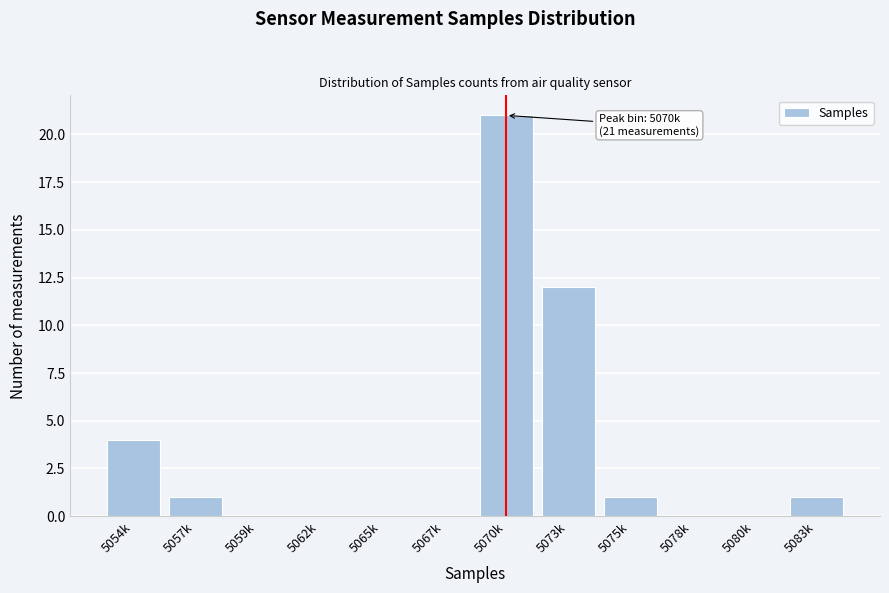

Reading left to right, extract all data points from this chart.

5054k=4	5057k=1	5059k=0	5062k=0	5065k=0	5067k=0	5070k=21	5073k=12	5075k=1	5078k=0	5080k=0	5083k=1